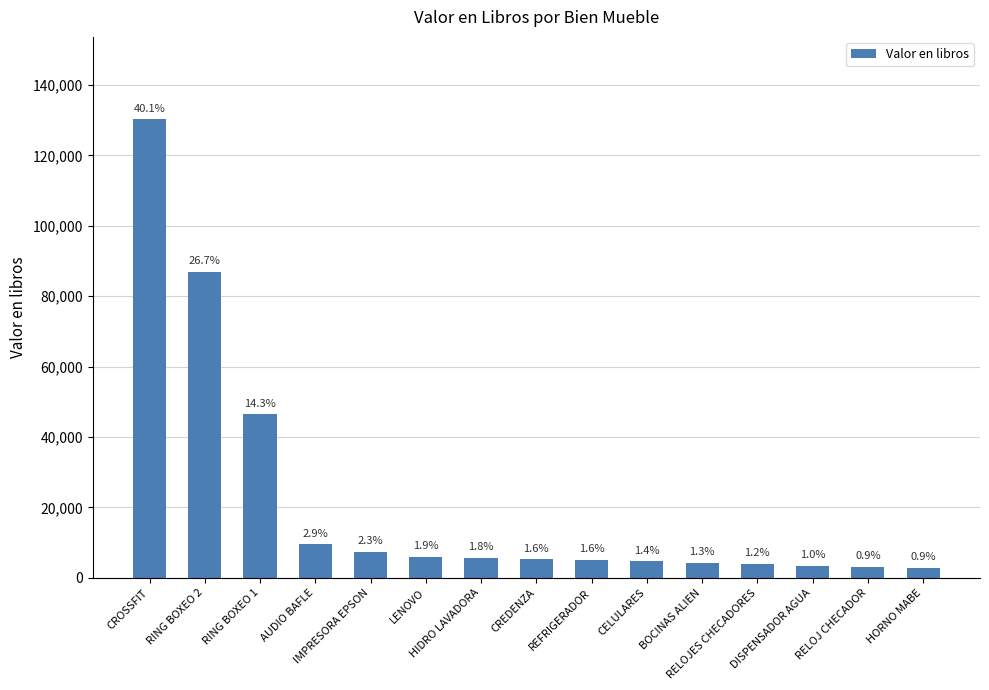

How many bars are there in total?

15